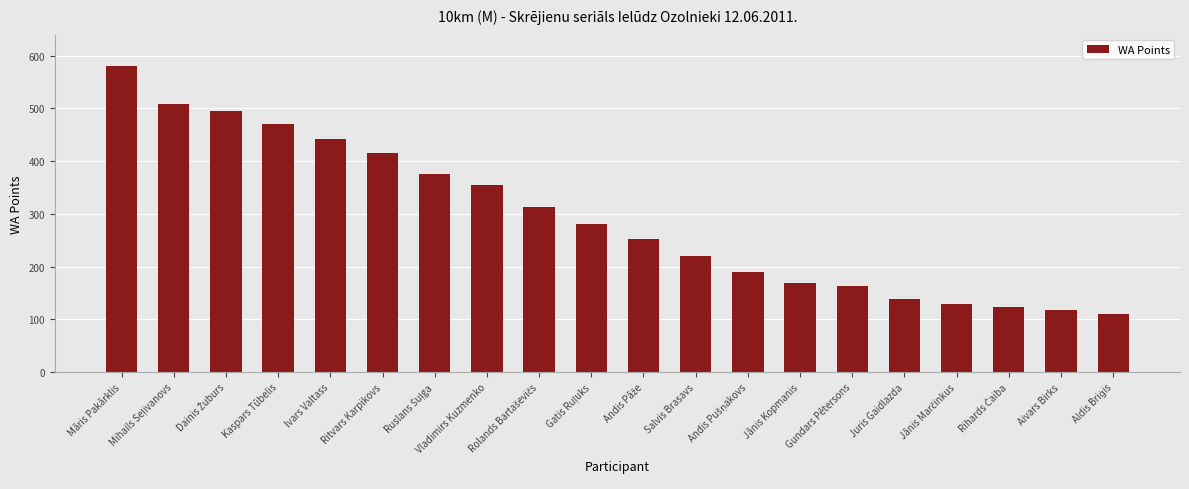

How many values are below 281?

10